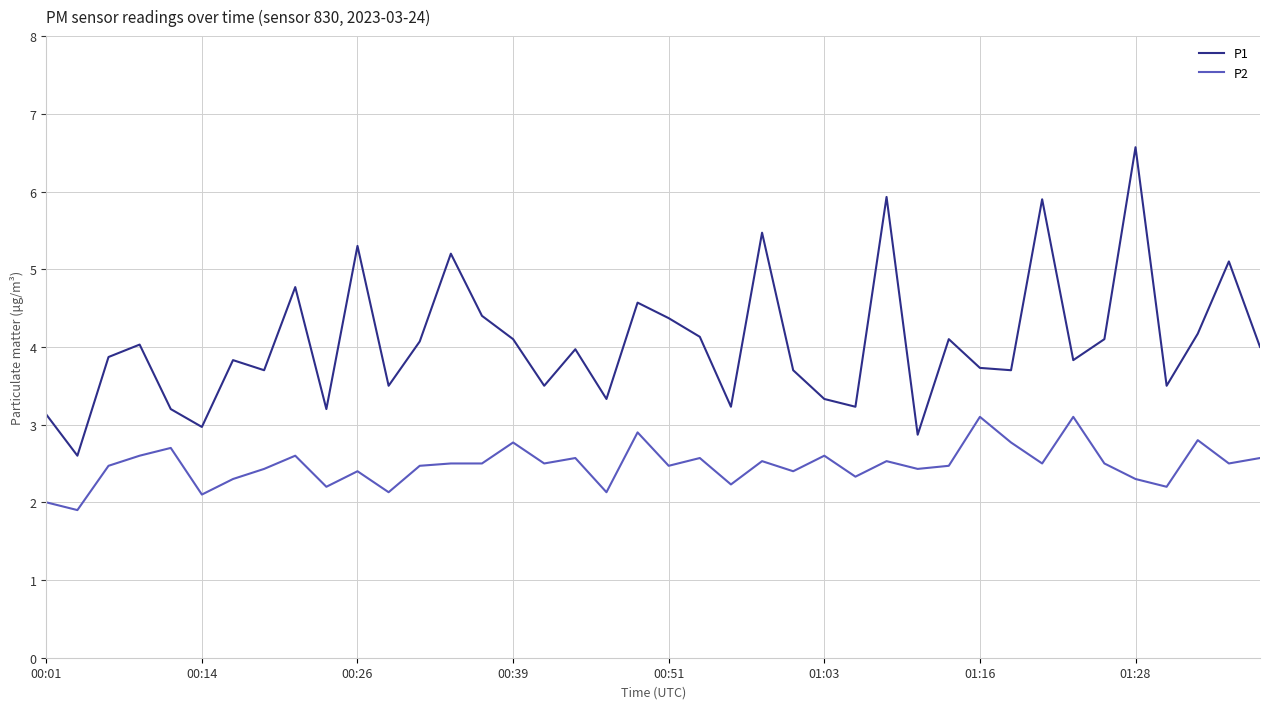

At how many categories does at least one series exceed 5?

7